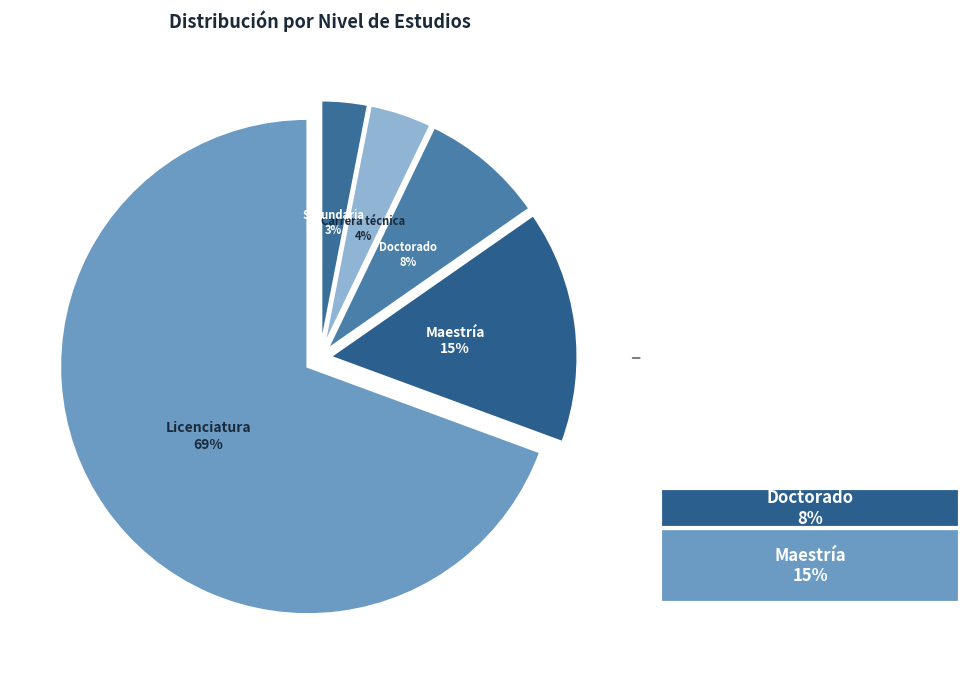

To the nearest percent, what percentage of the pie is Maestría?

15%